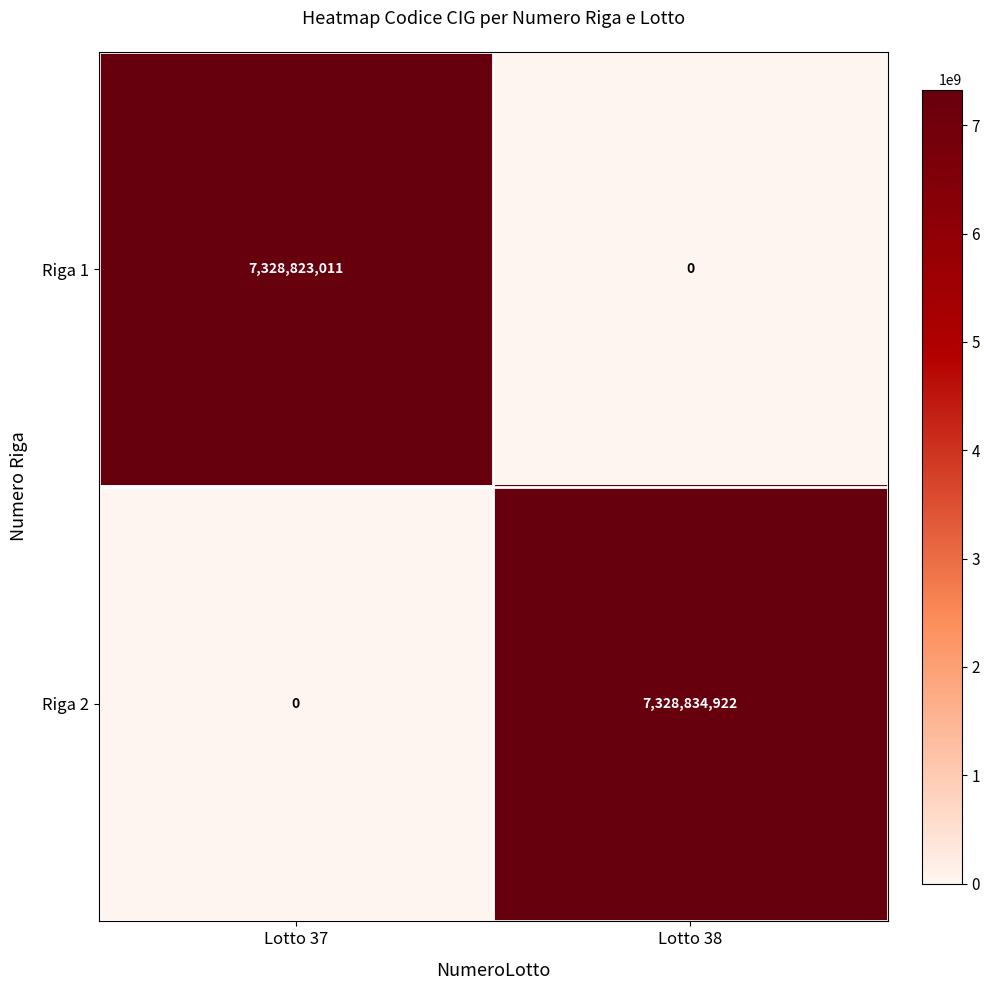

Reading right to left, extract all data points from this chart.

Riga 1: Lotto 38=0	Lotto 37=7328823011
Riga 2: Lotto 38=7328834922	Lotto 37=0